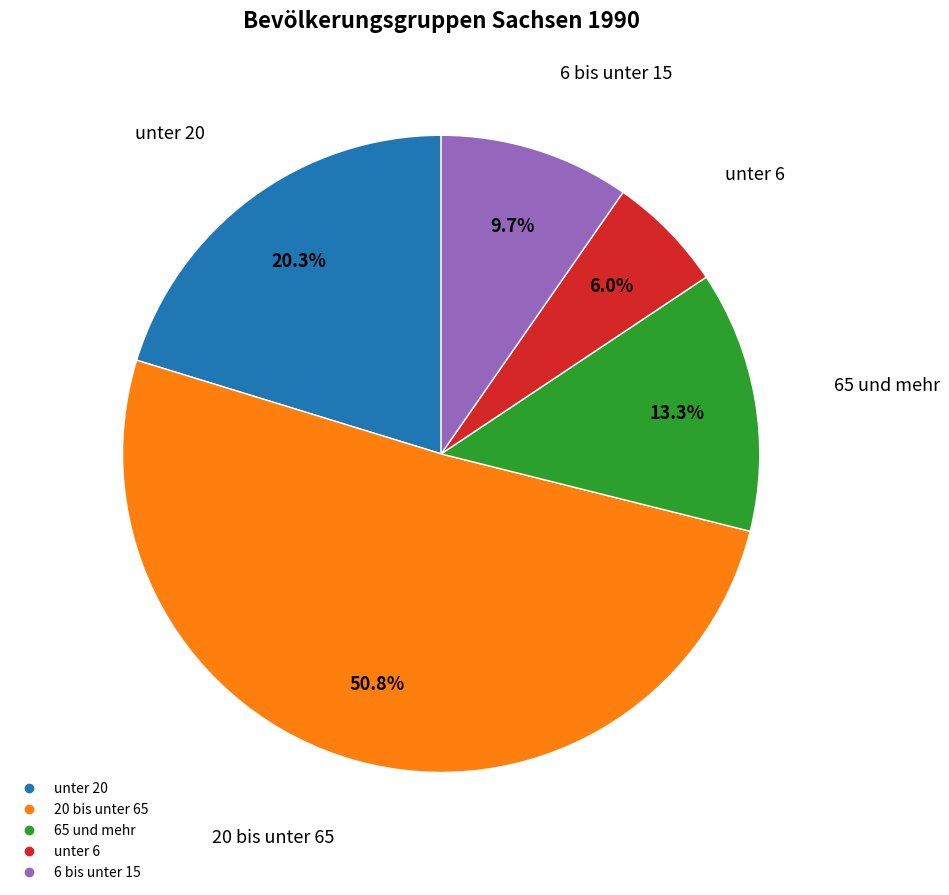

Is there a majority slice in this chart?

Yes